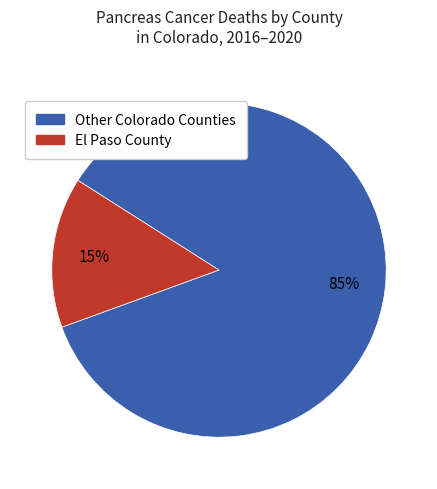

Is there a majority slice in this chart?

Yes